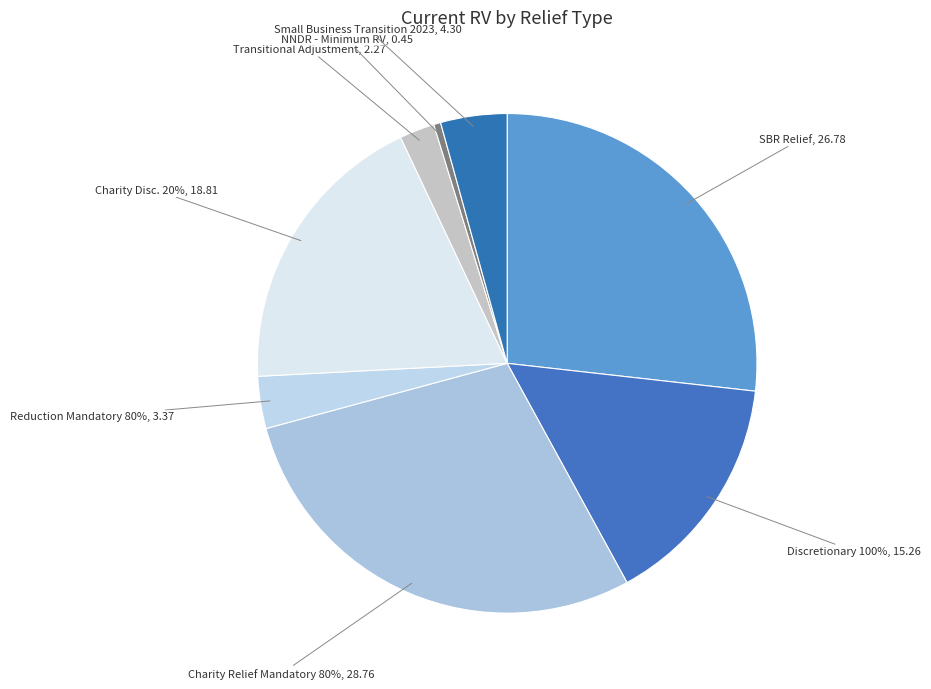

How many slices are in this pie chart?

7